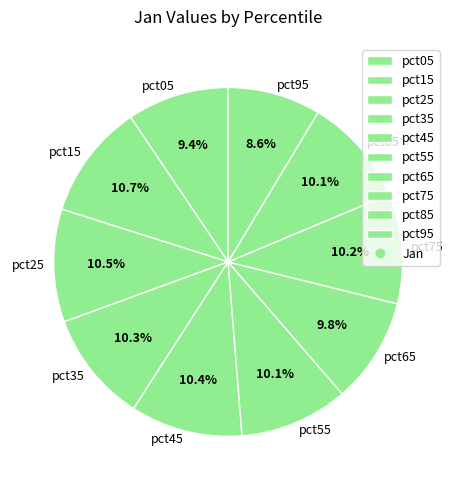

What portion of the pie excludes pct65?

90.2%